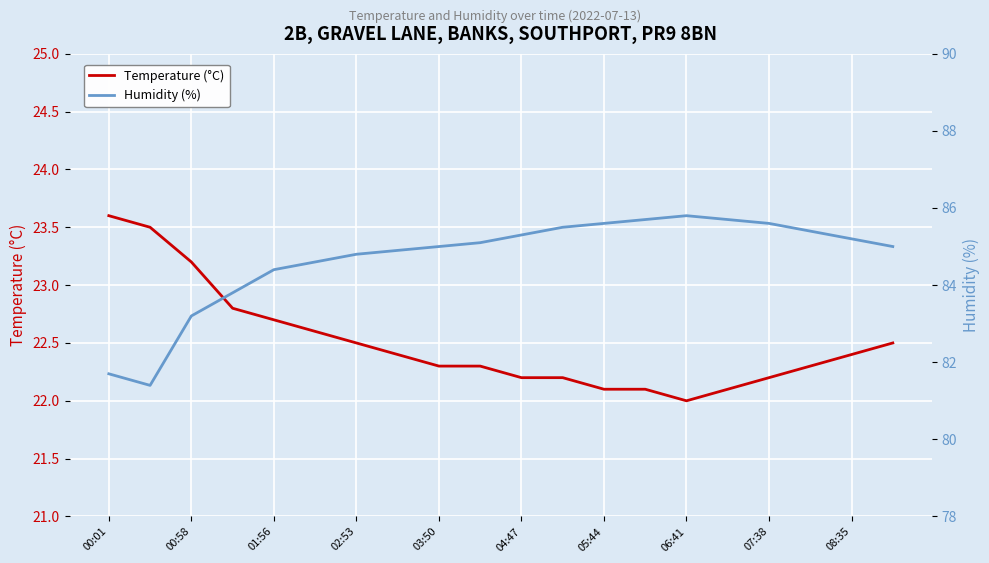

List the series in order of their peak value, highest first.

Humidity (%), Temperature (°C)